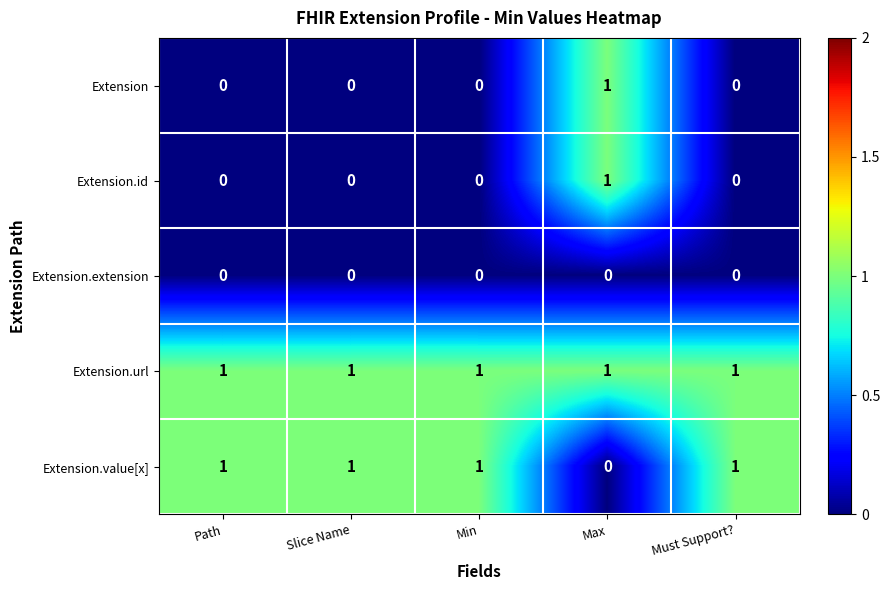

What is the sum of all Extension.url values?

5